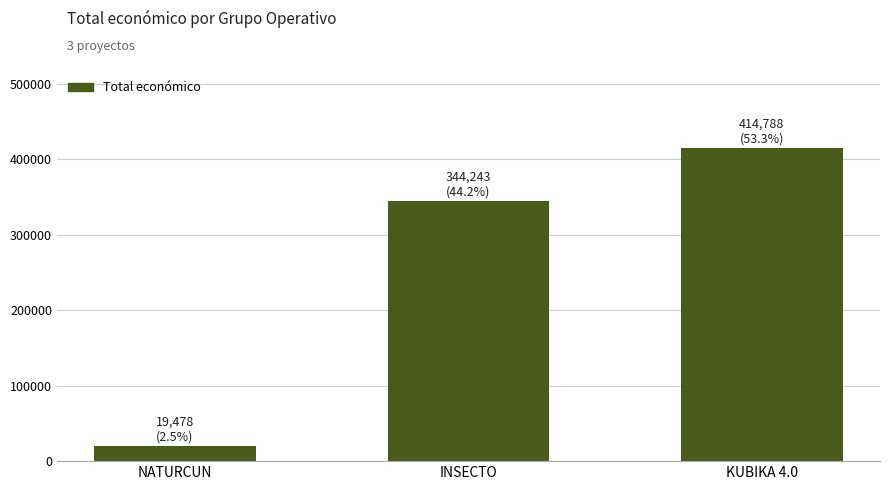

Is it true that the value at INSECTO is 217138?

False